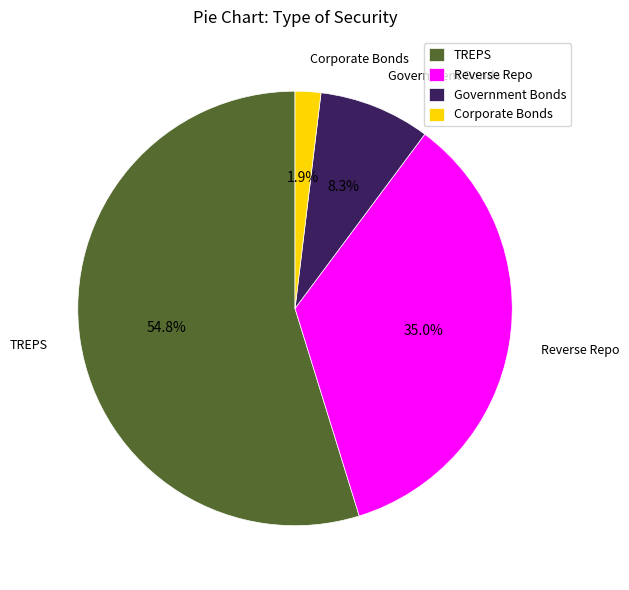

To the nearest percent, what is the difference between the largest and smallest slice percentages?

53%